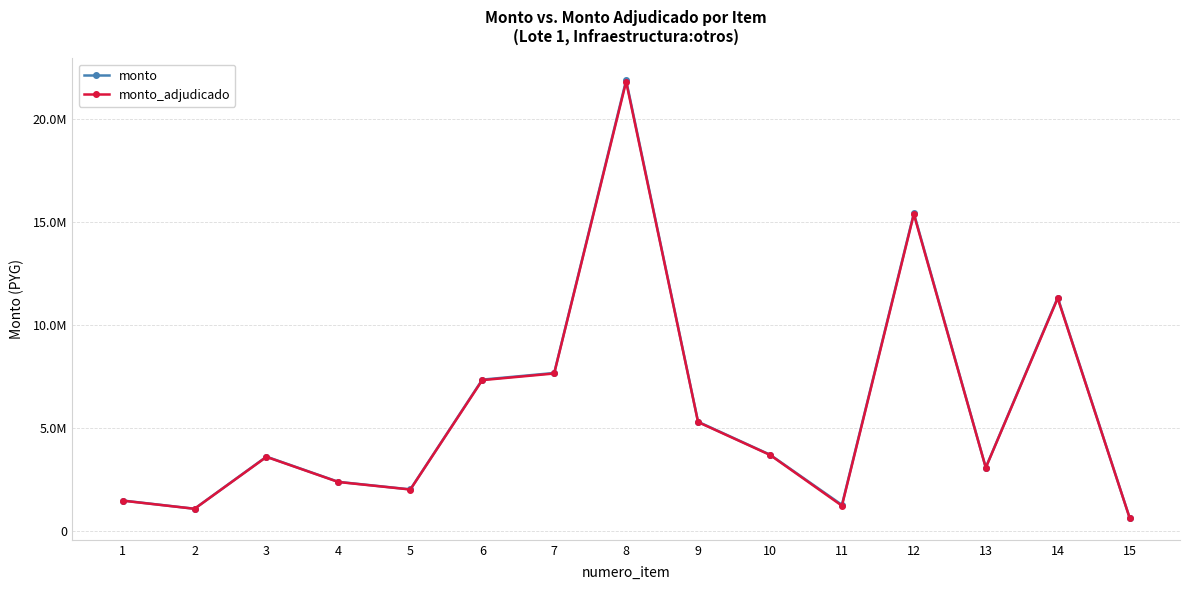

What is the sum of all monto values?

88330676